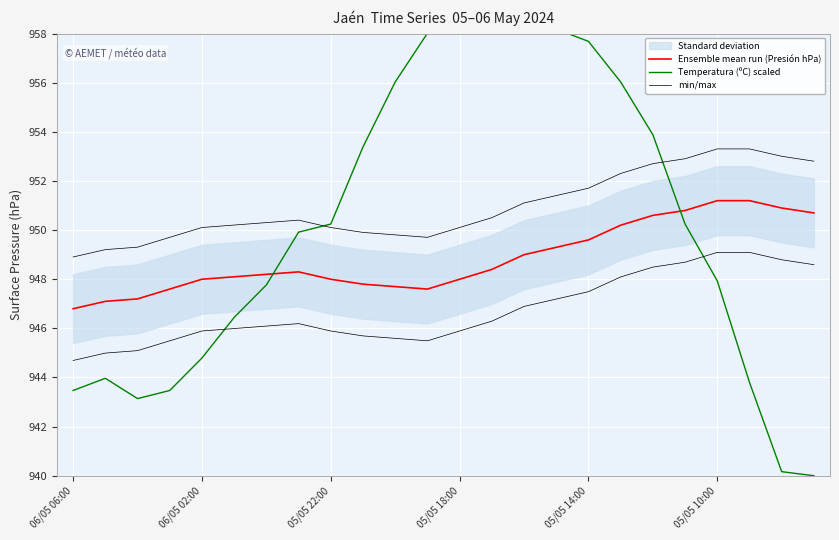

What is the total value across all series at 21?

2848.3